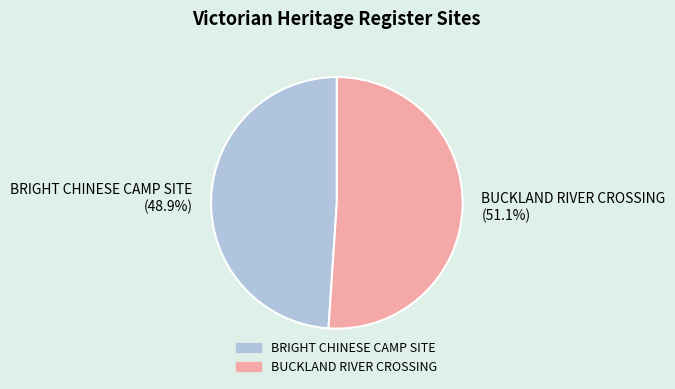

Which has a higher value, BUCKLAND RIVER CROSSING or BRIGHT CHINESE CAMP SITE?

BUCKLAND RIVER CROSSING